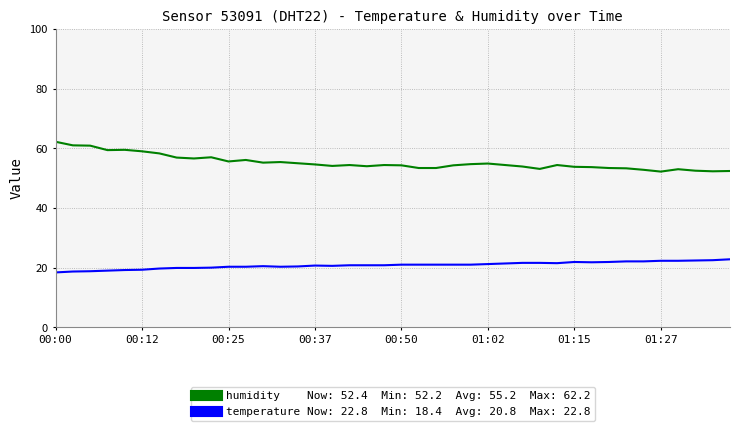

What is the smallest value displayed?

18.4